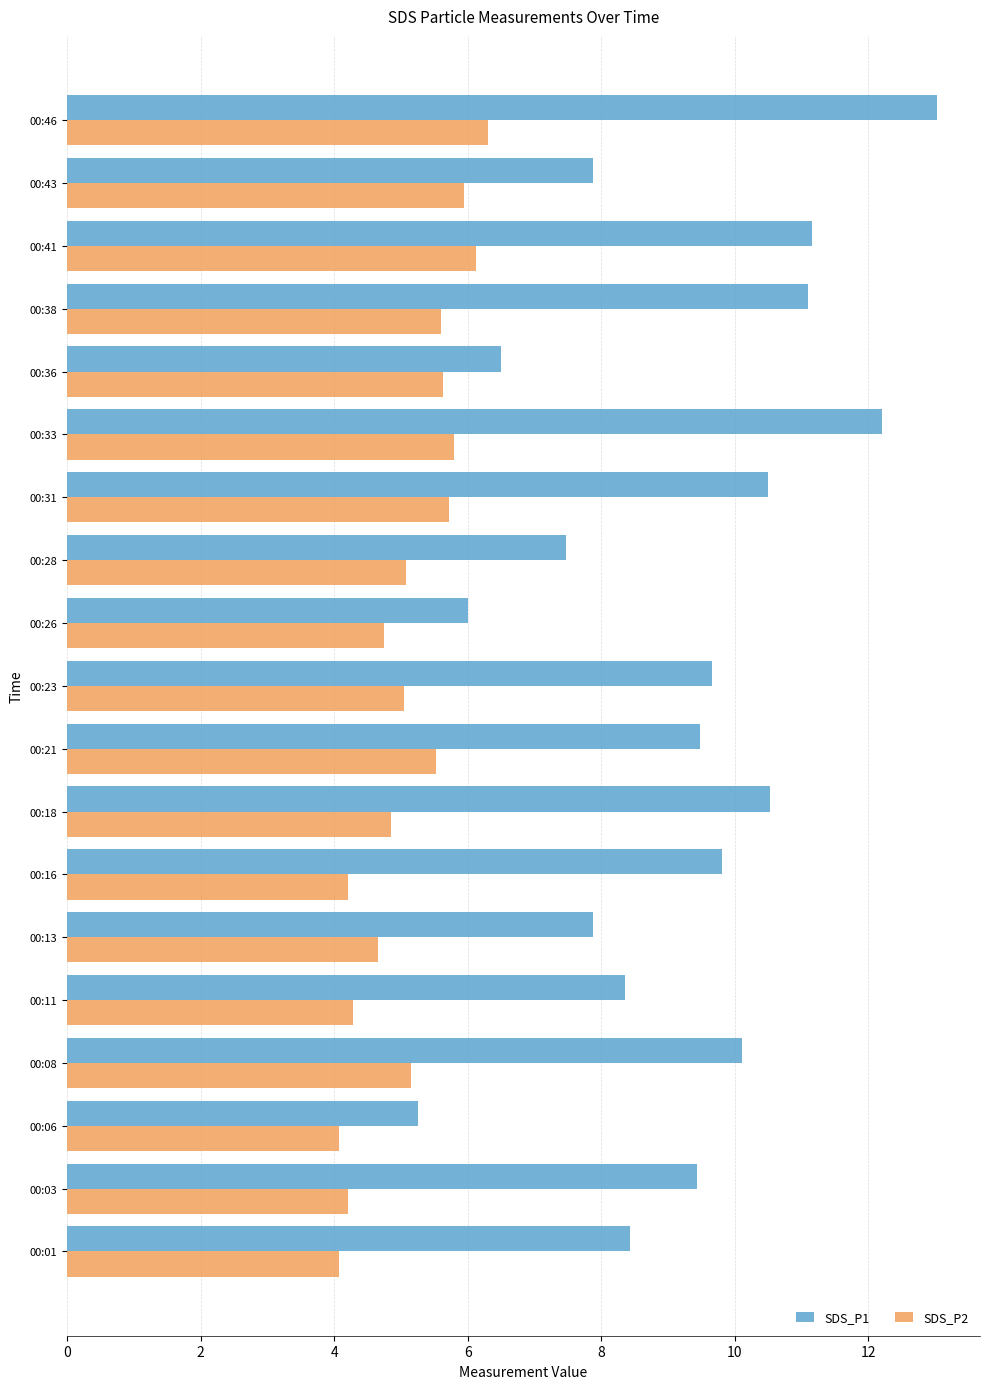

At which category is the sum across all series the highest?

00:46